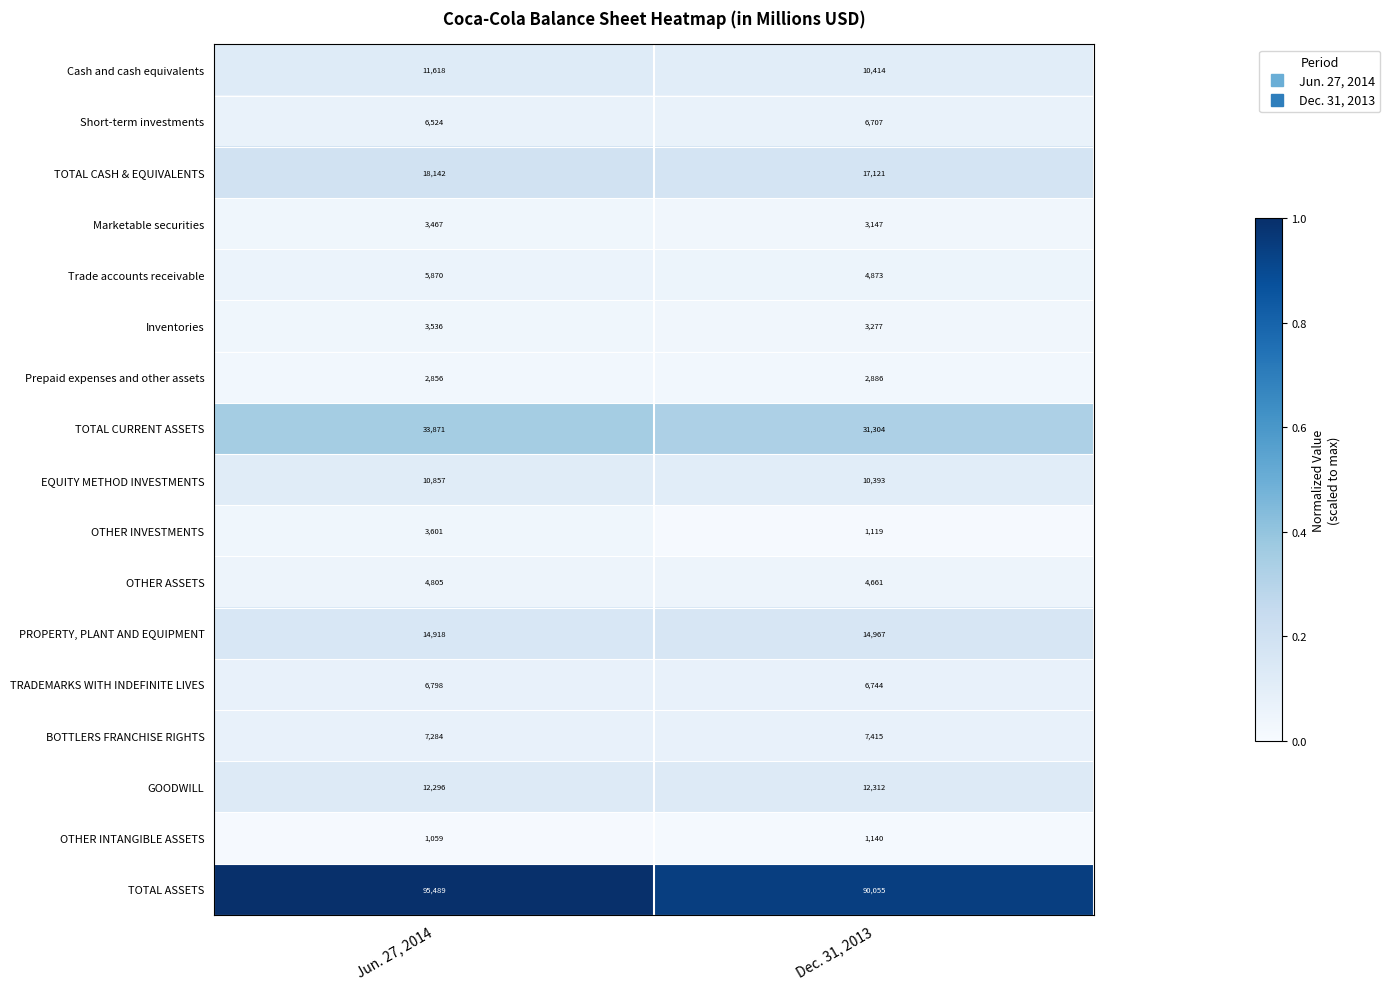

What is the difference between the highest and lowest values at Dec. 31, 2013?

88936